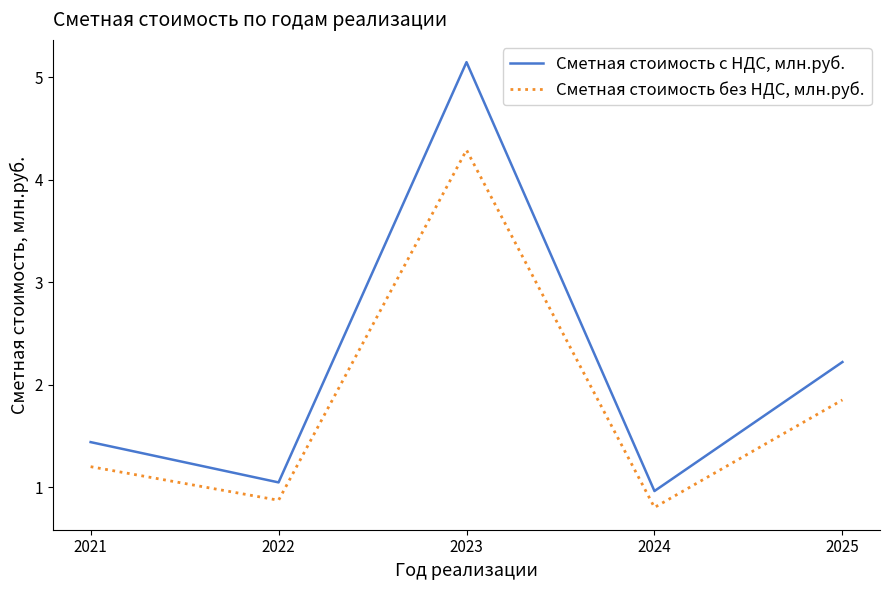

Read the Сметная стоимость с НДС, млн.руб. value at 2024.

1.0